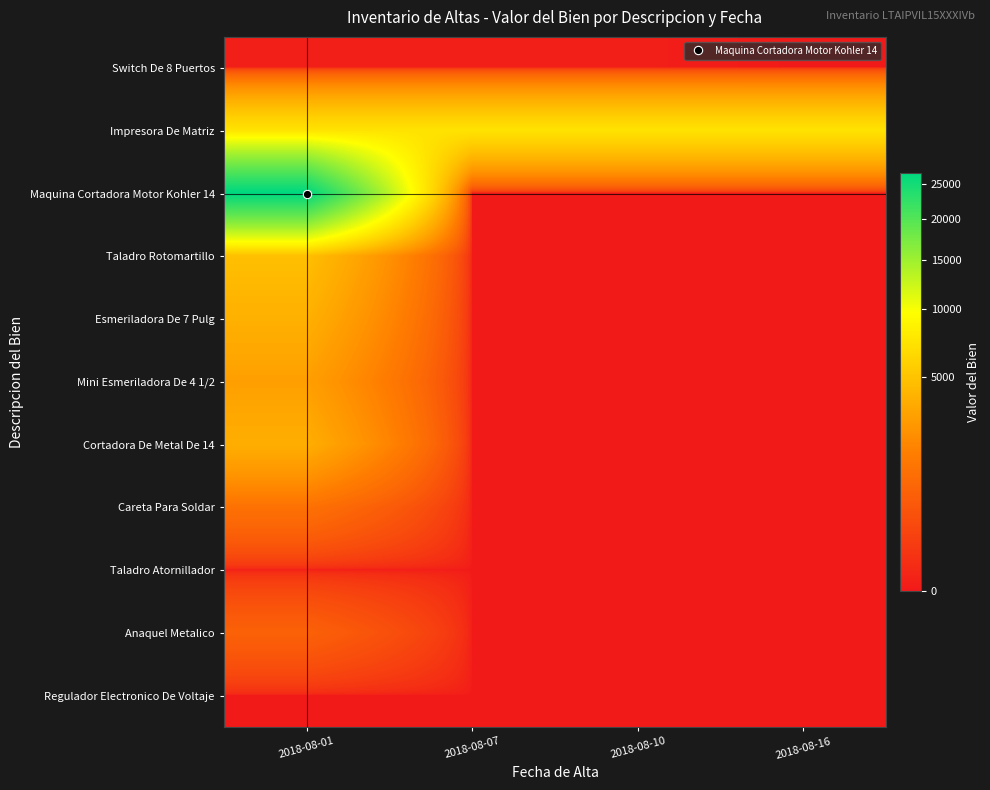

What is the total value across all series at 2018-08-16?

7290.0